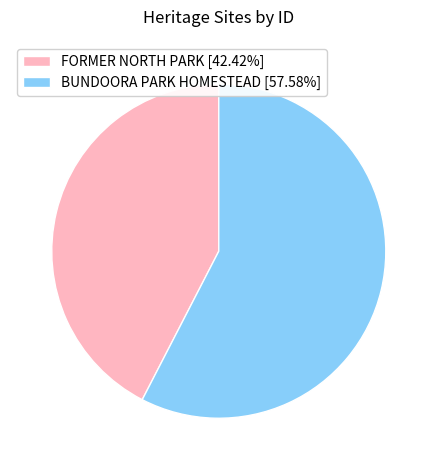

Which has a higher value, FORMER NORTH PARK or BUNDOORA PARK HOMESTEAD?

BUNDOORA PARK HOMESTEAD